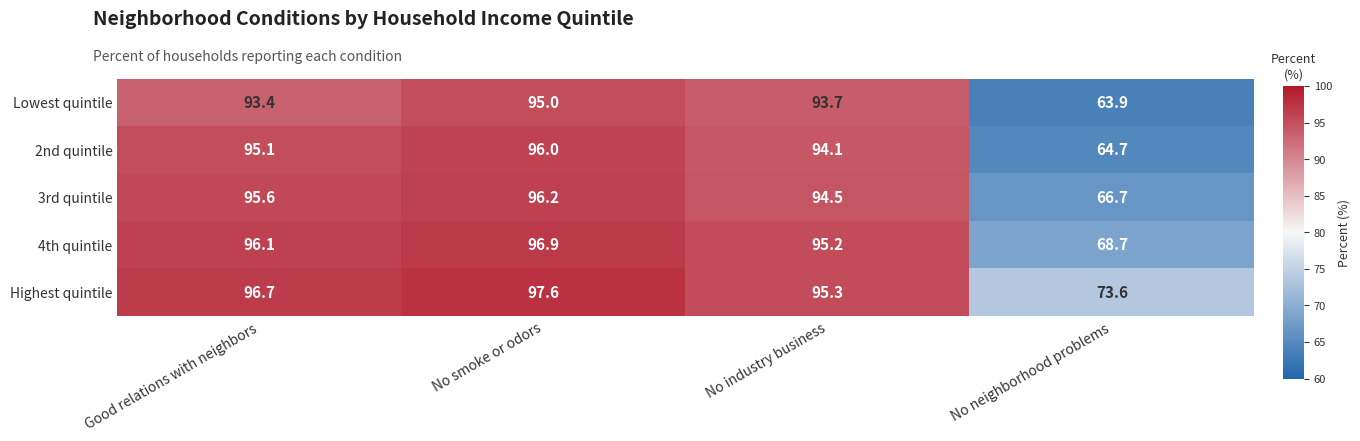

The value of 3rd quintile at No neighborhood problems is 66.7. True or false?

True